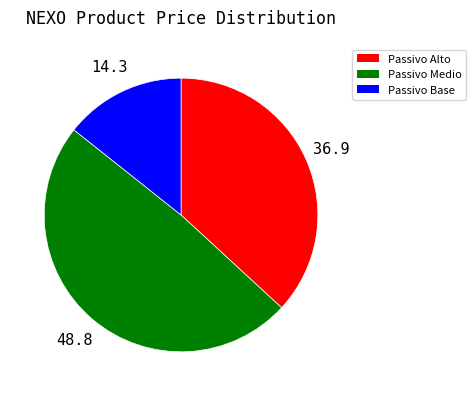

Is there any slice that represents more than half of the pie?

No